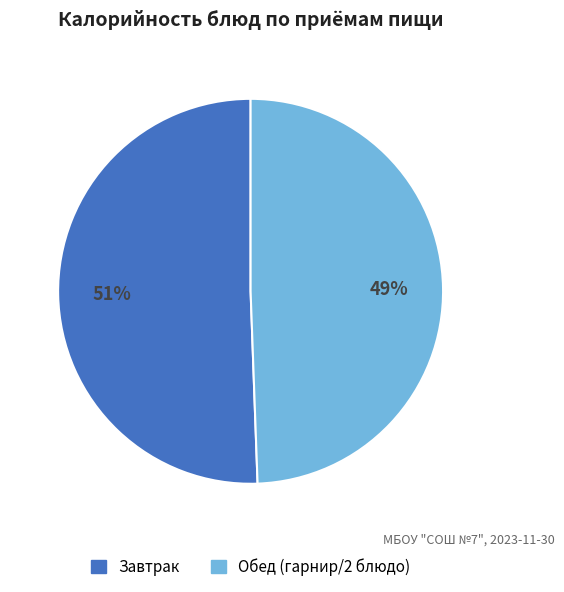

To the nearest percent, what is the average slice percentage?

50%